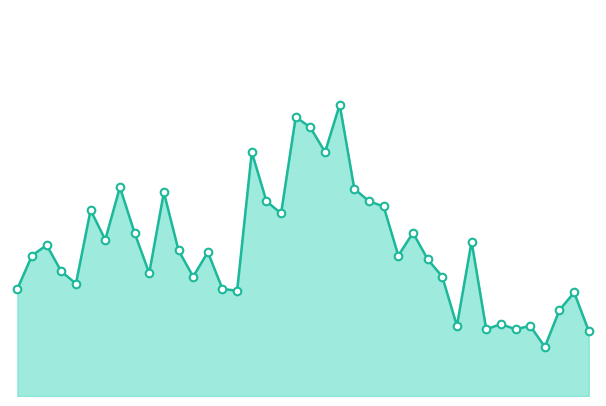

How many lines are shown in the chart?

1